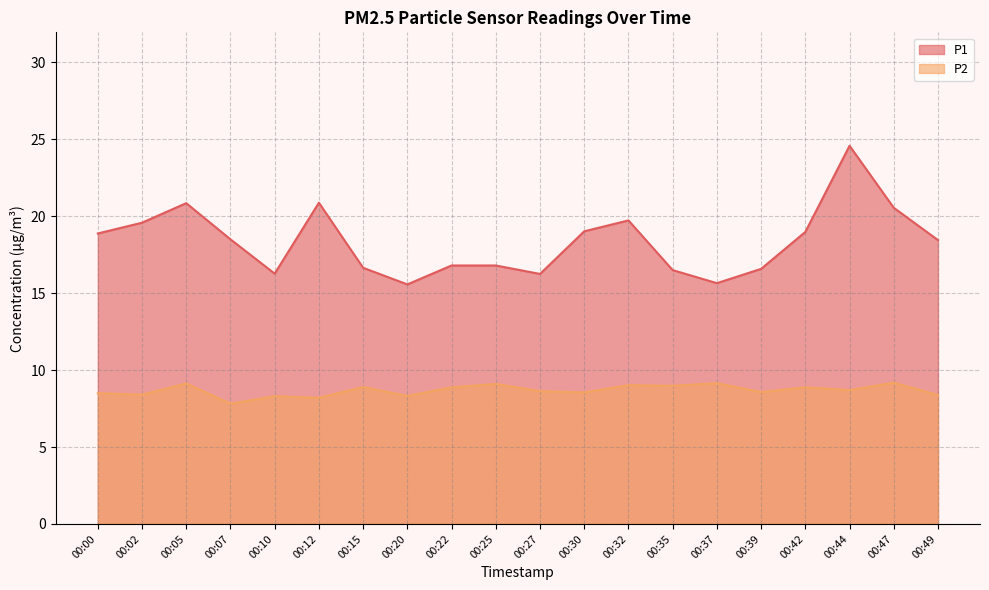

Between 00:25 and 00:30, which series saw the biggest shift?

P1